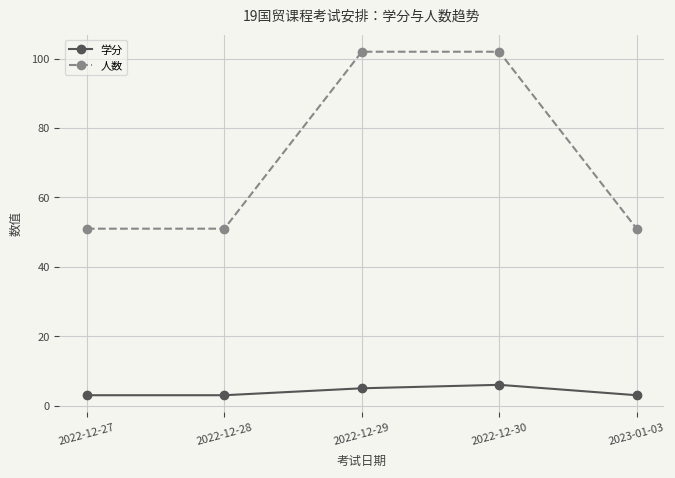

Which series changed the most between 2022-12-27 and 2022-12-29?

人数